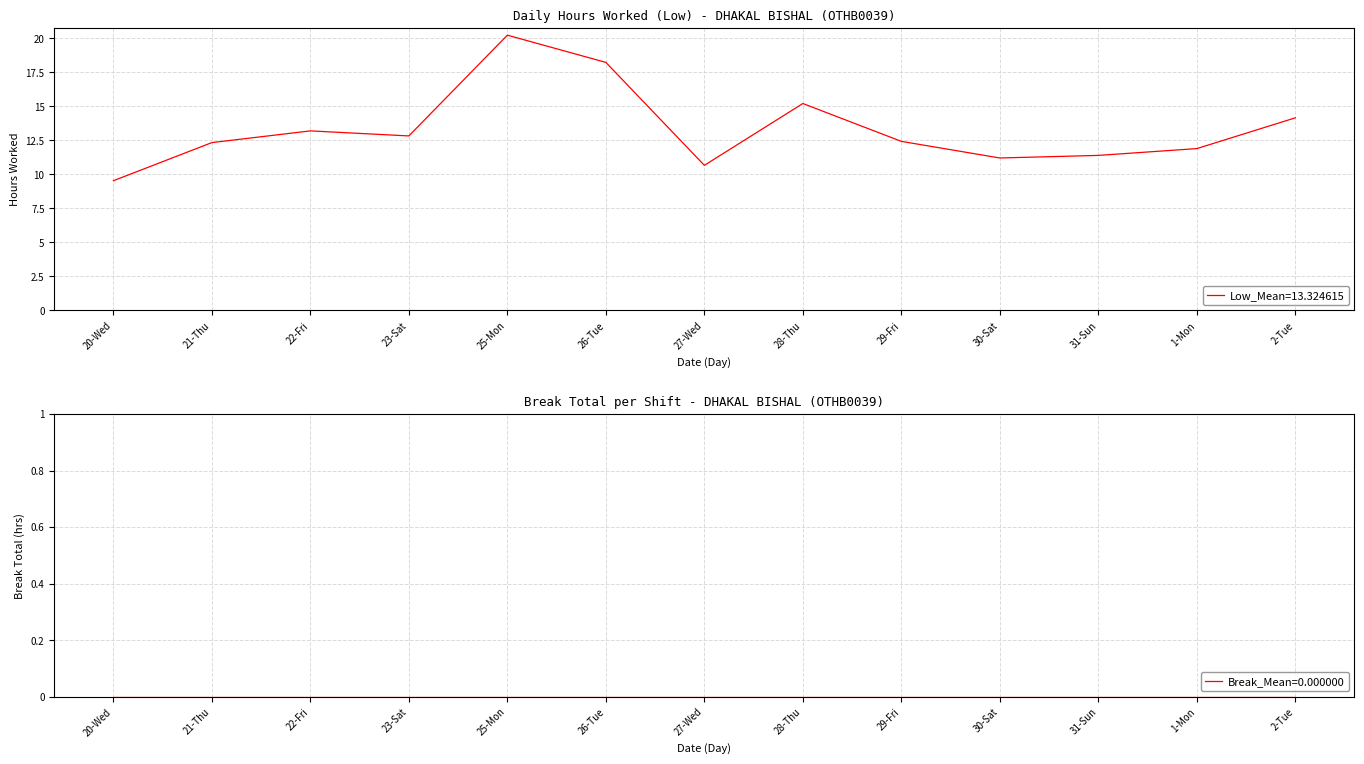

List the series in order of their overall mean, highest first.

Low (hours worked), Break Total